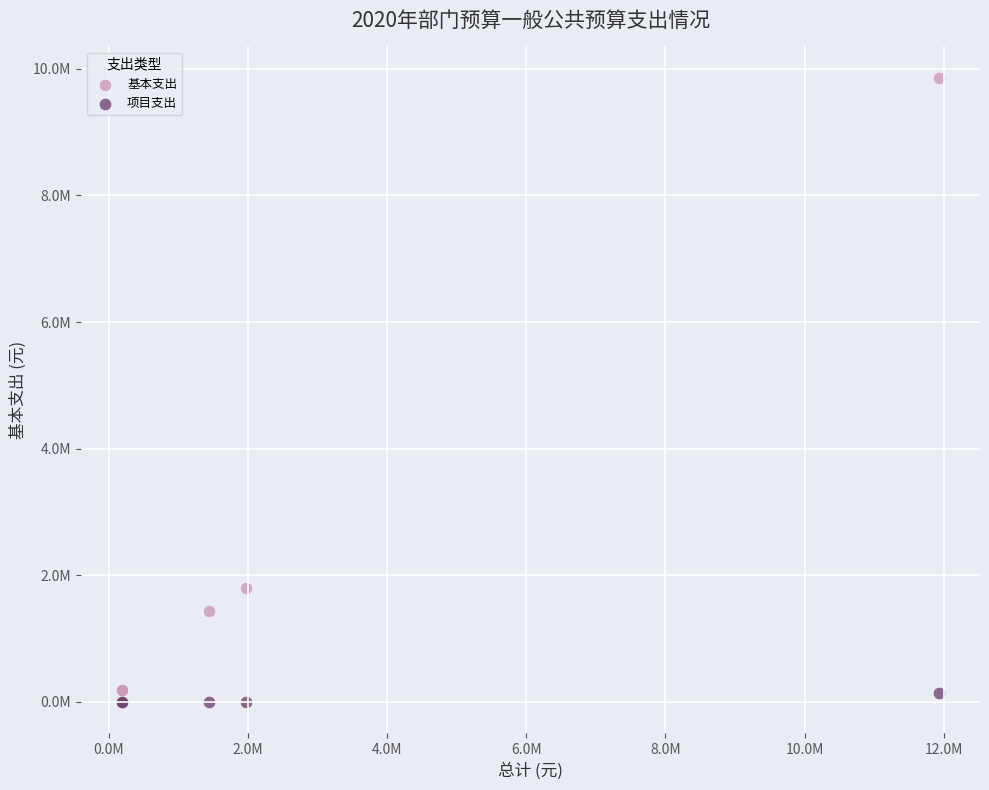

Which series reaches the minimum Y coordinate?

项目支出